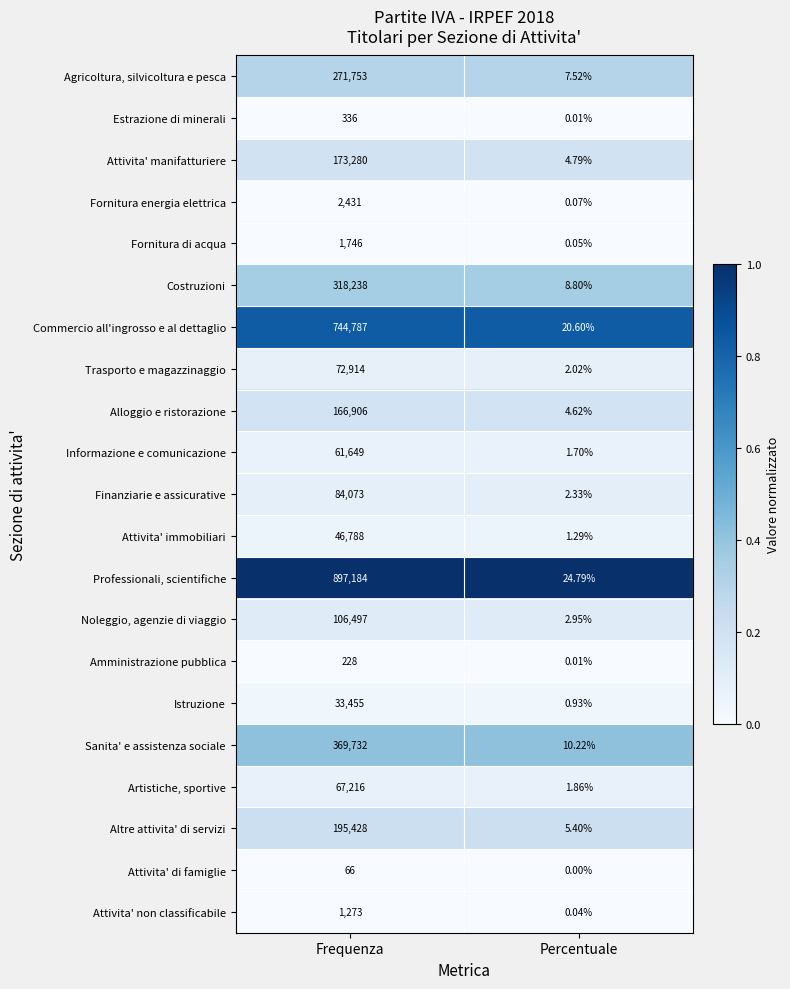

What is the difference between the highest and lowest values at Percentuale?

24.8